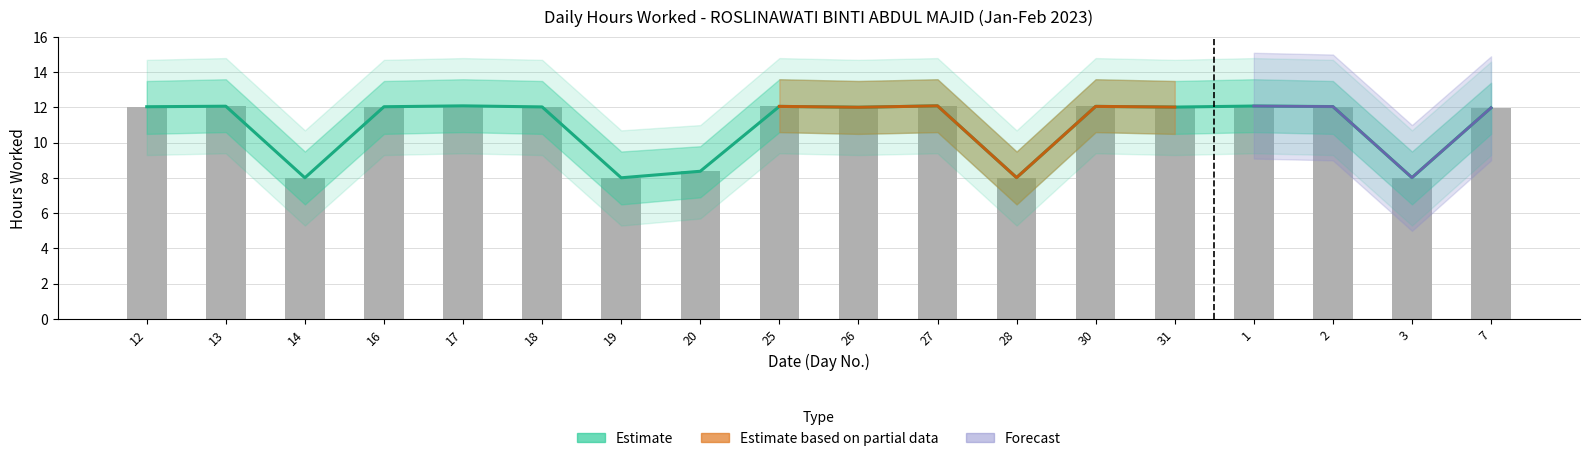

What is the label of the 18th bar from the right?

12